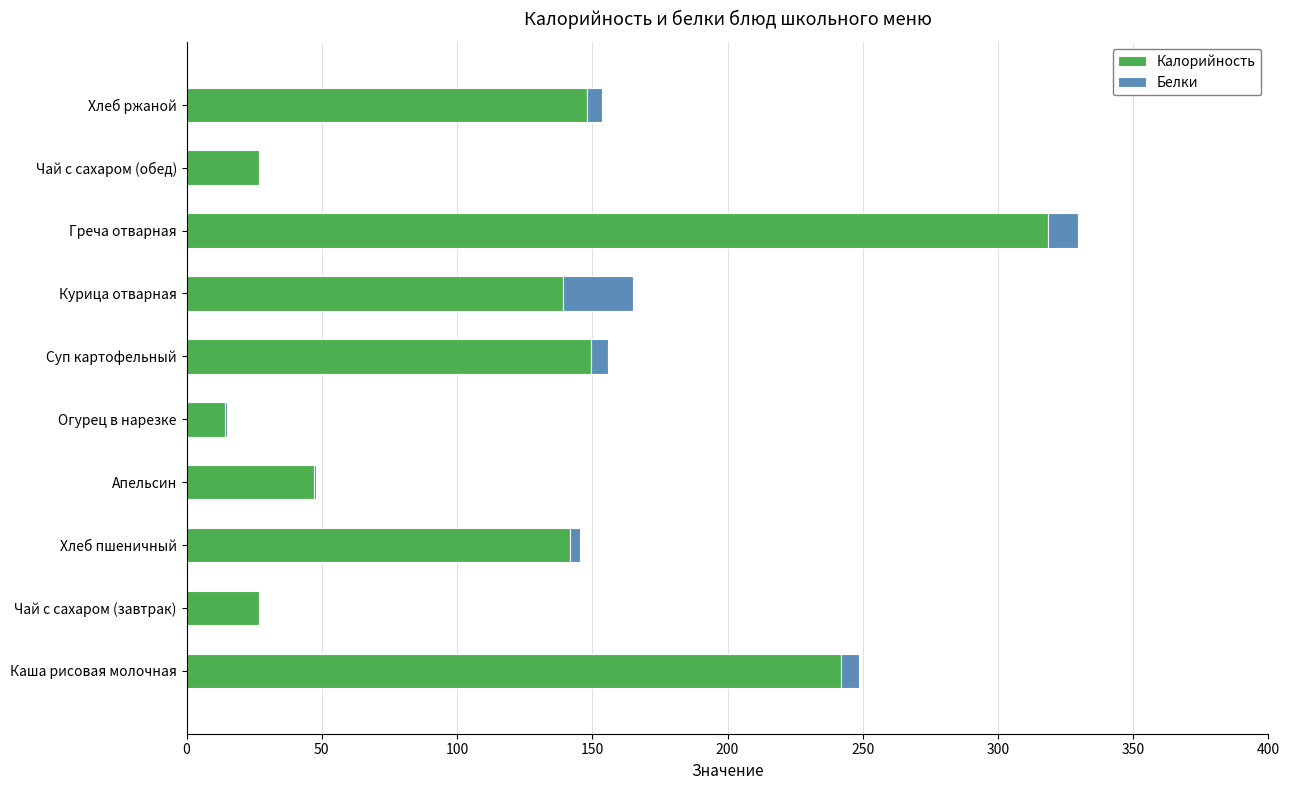

Is it true that Калорийность equals 257.8 at Хлеб ржаной?

False